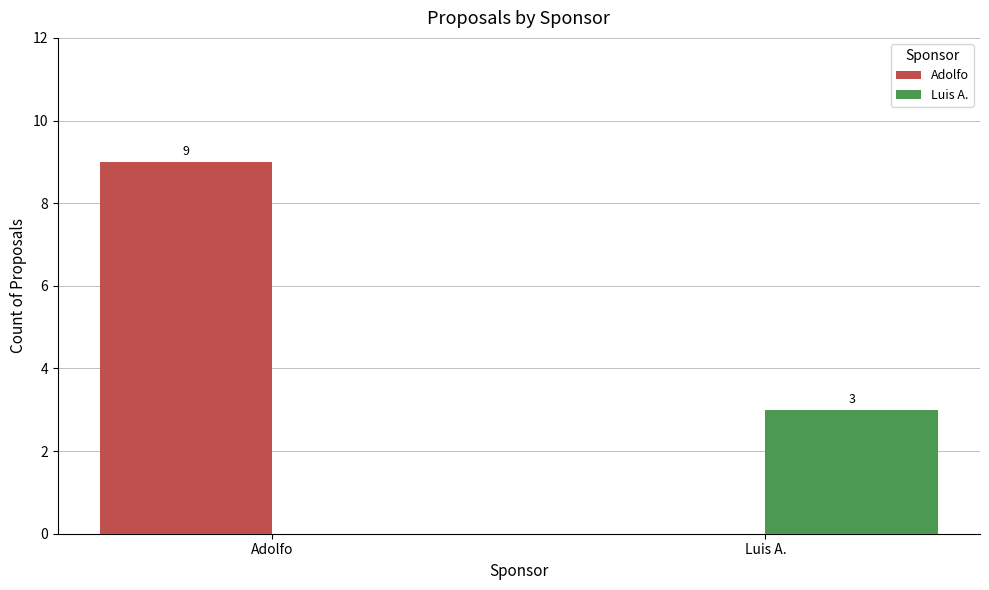

True or false: Luis A. has a value of -1 at Adolfo.

False